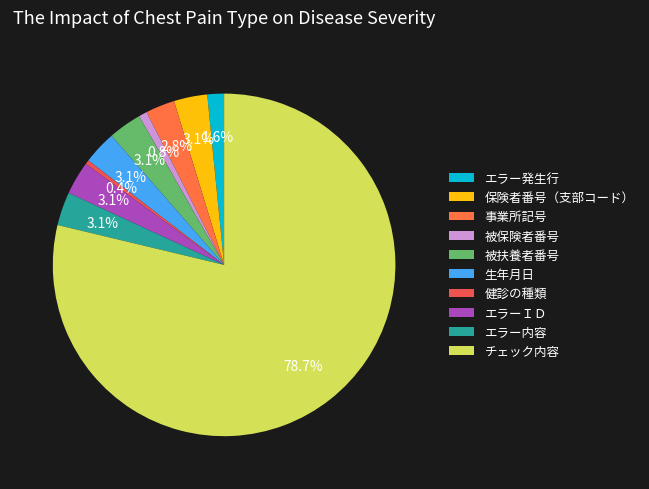

How much of the chart is everything except 健診の種類?

99.6%